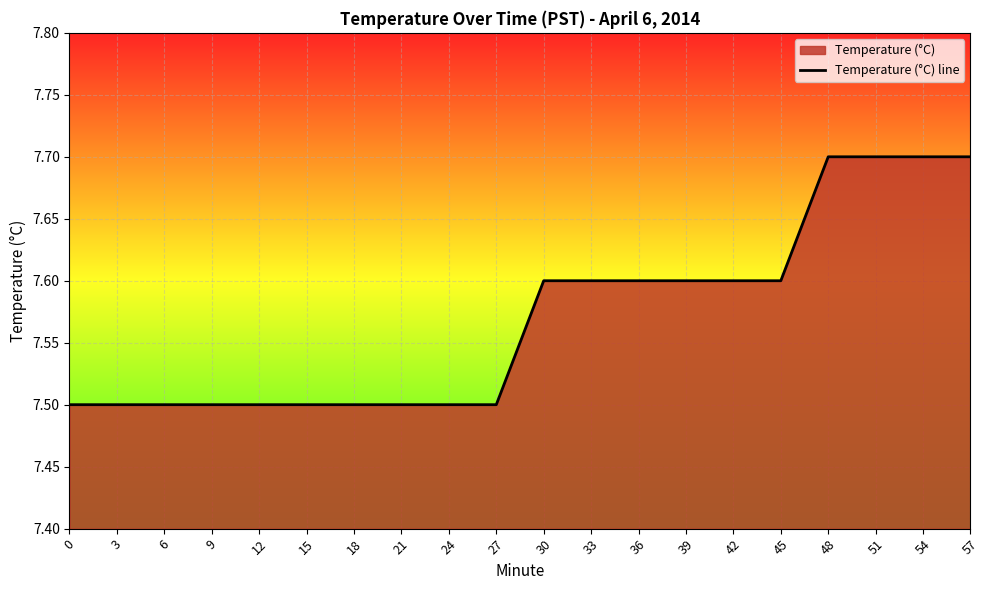

How many categories are shown in the chart?

20